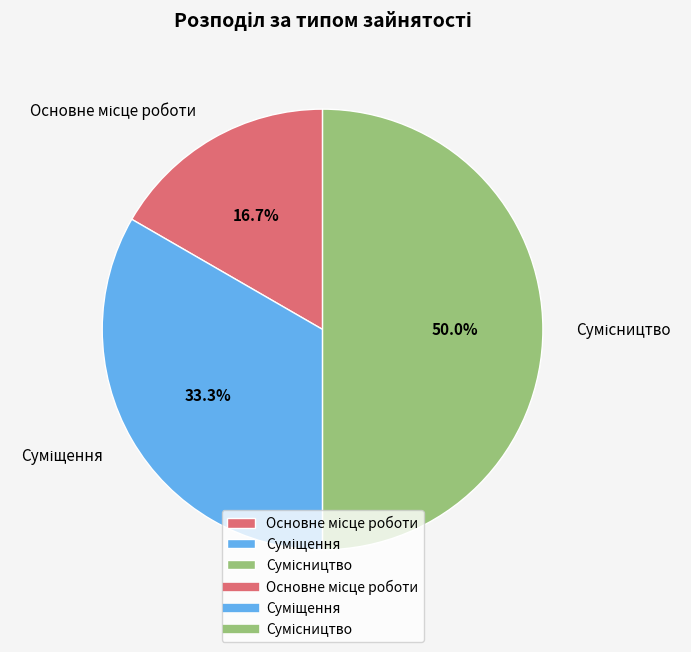

Which slice is the largest?

Сумісництво